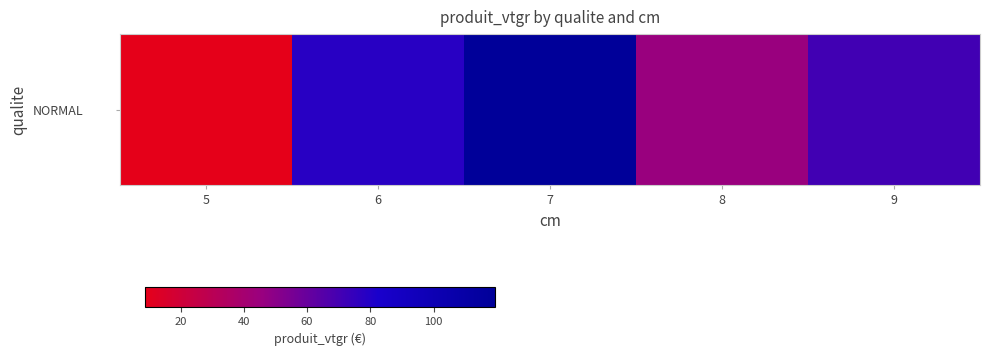

What is the maximum value shown in the chart?

119.4